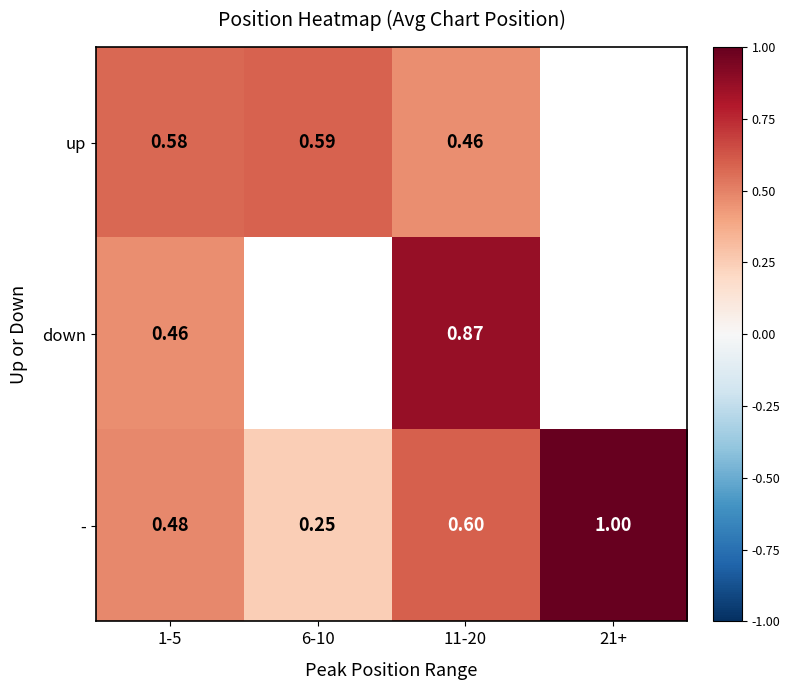

What is the smallest value displayed?

0.2